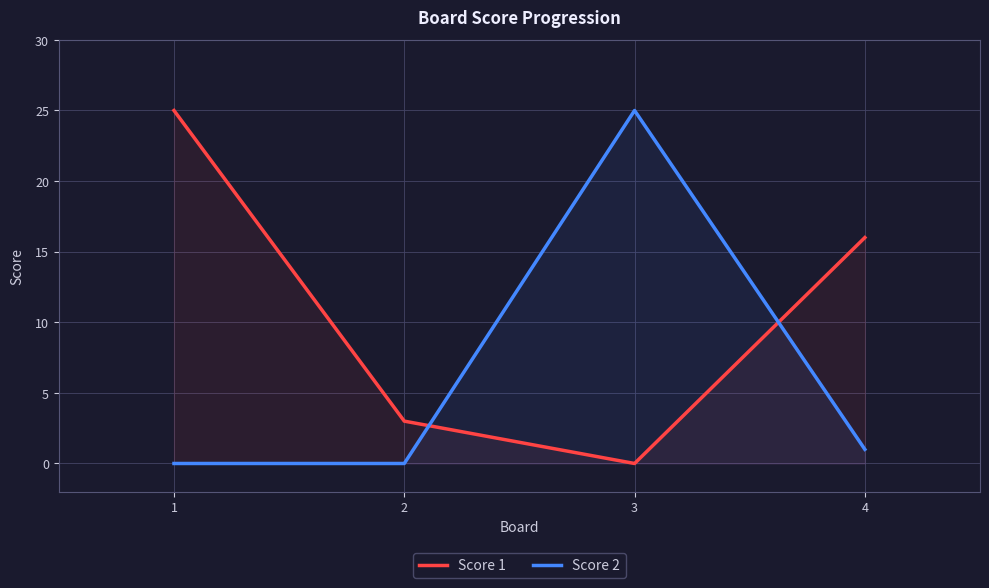

Which category has the lowest value in the Score 1 series?

3